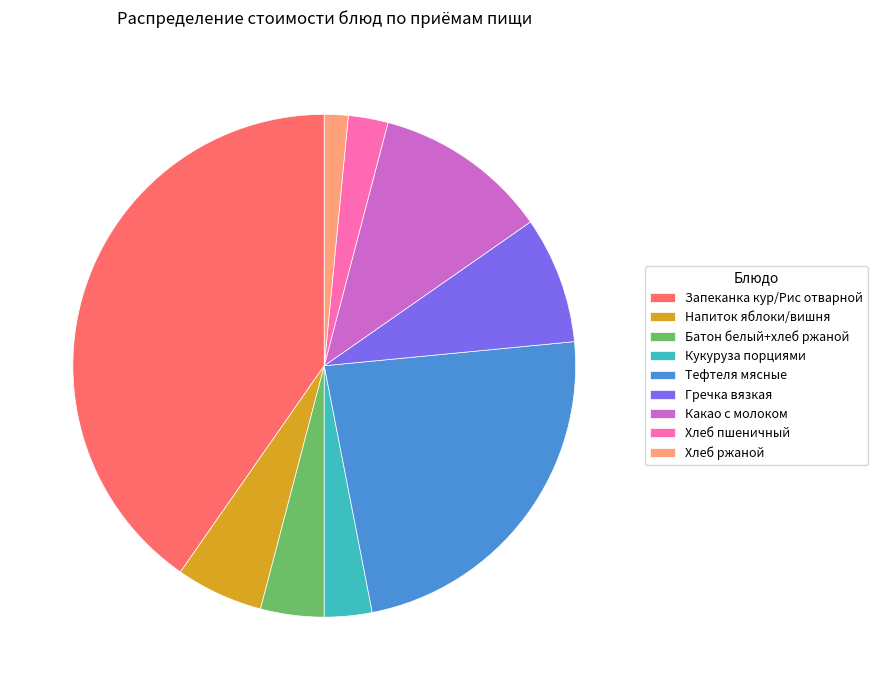

How many slices are in this pie chart?

9